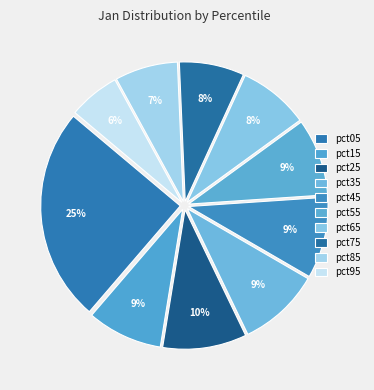

True or false: pct65 accounts for 8% of the total.

True